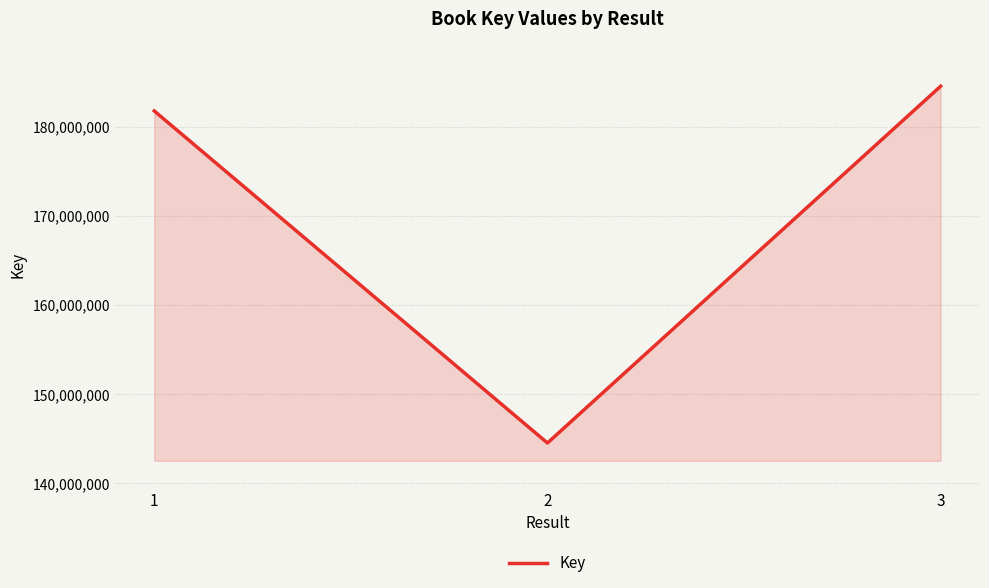

Does the chart have visible grid lines?

Yes